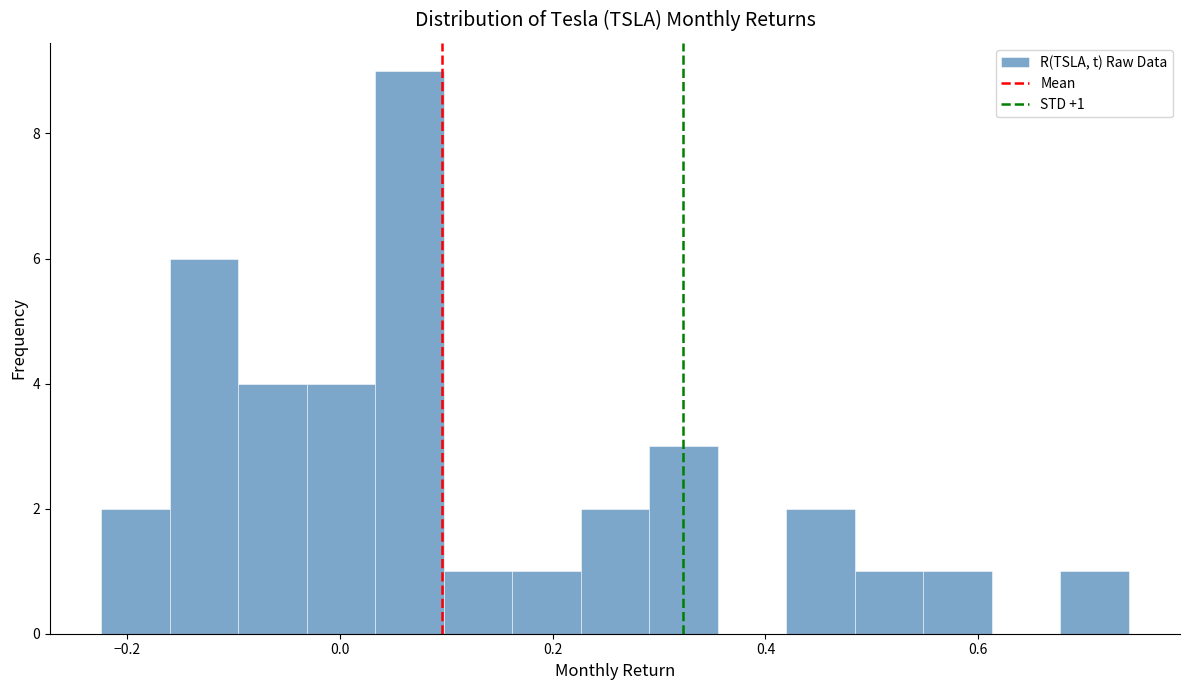

Read against the x-axis, roughly where is the centre of the tallest bar?

0.06